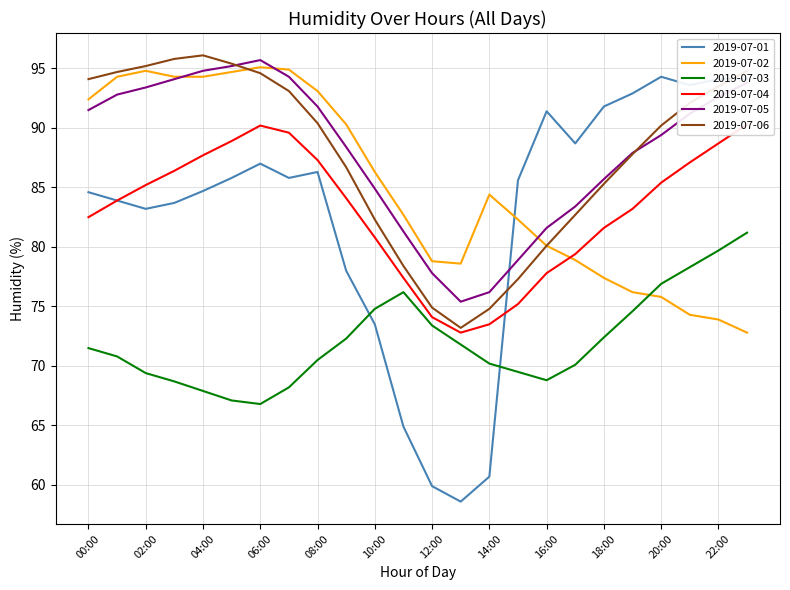

What is the minimum value shown in the chart?

58.6